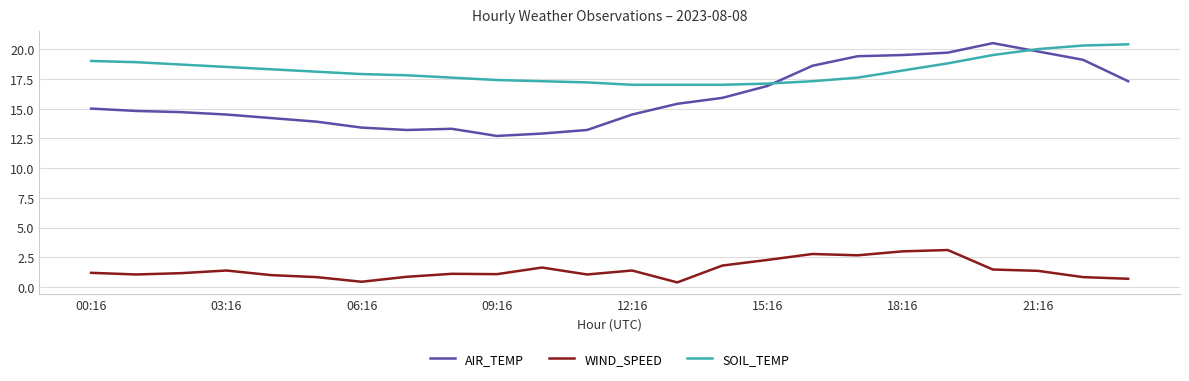

What is the maximum value for SOIL_TEMP?

20.4